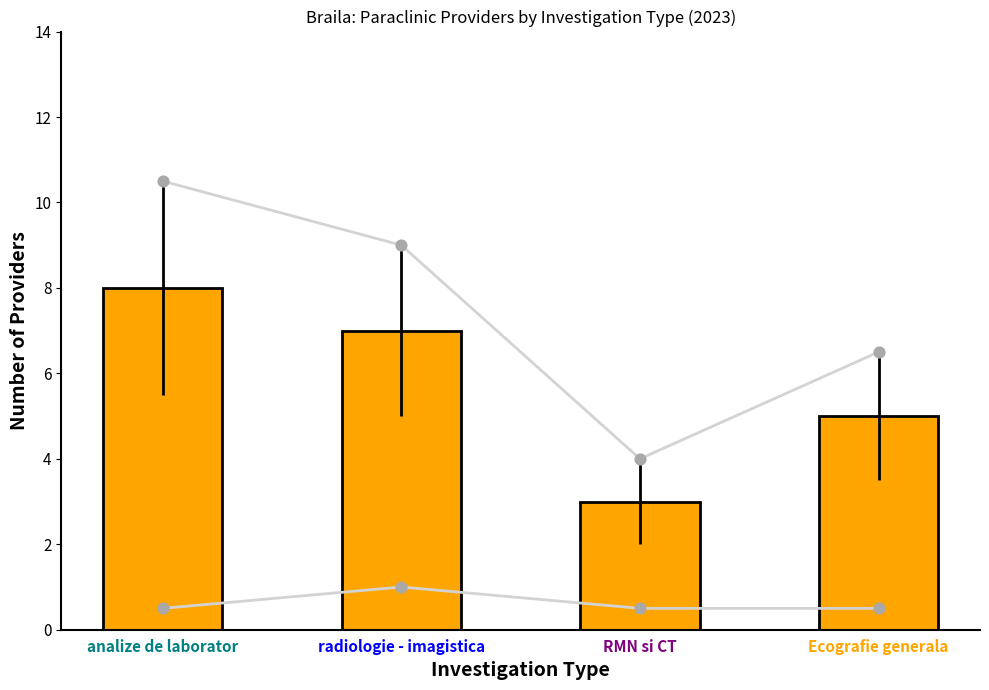

What is the ratio of the value at RMN si CT to the value at Ecografie generala?

0.6